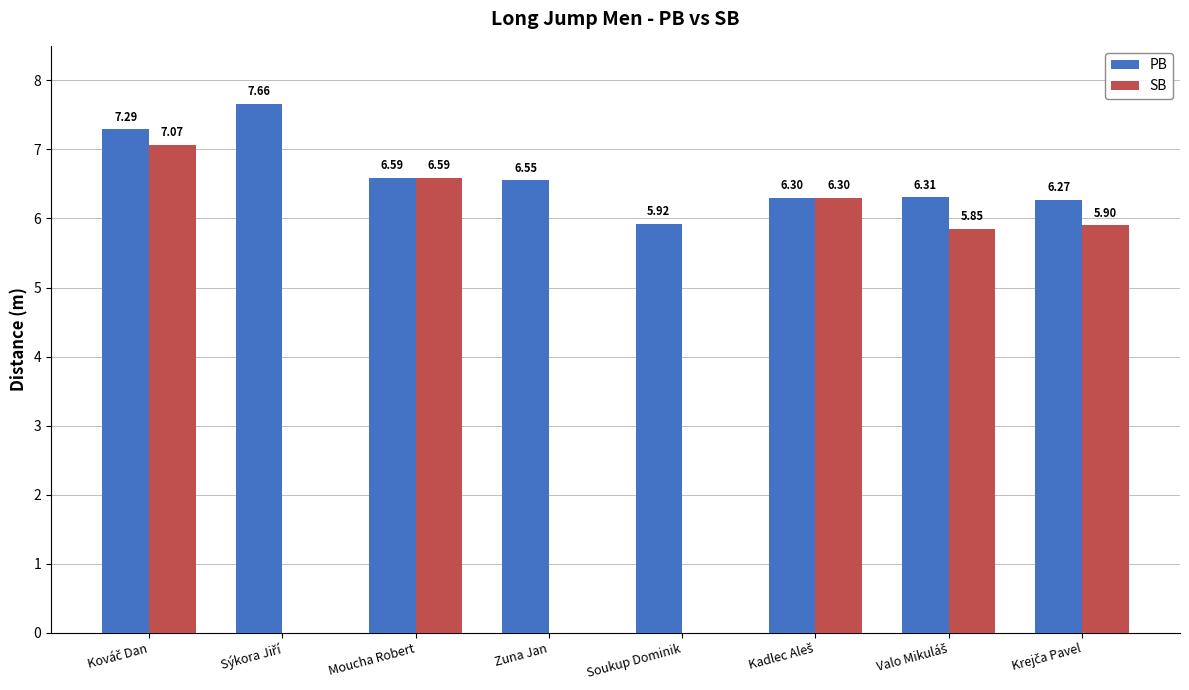

Does the chart contain stacked bars?

No